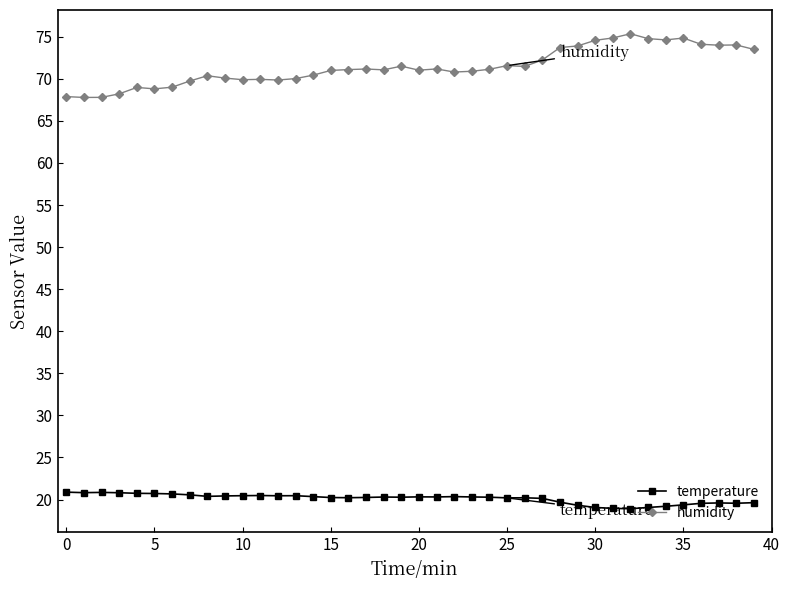

Which series has the widest spread of values?

humidity